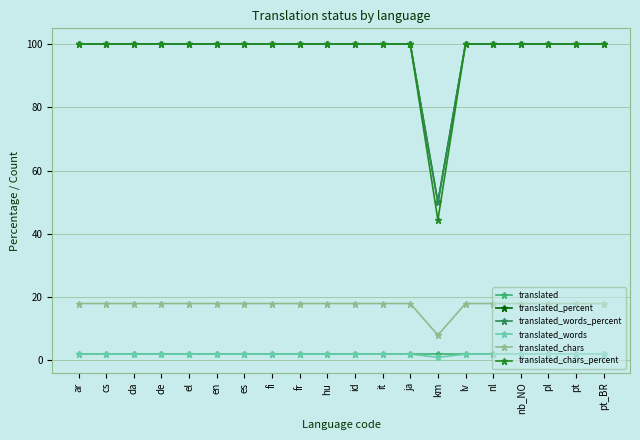

Which category has the lowest value in the translated_chars_percent series?

km